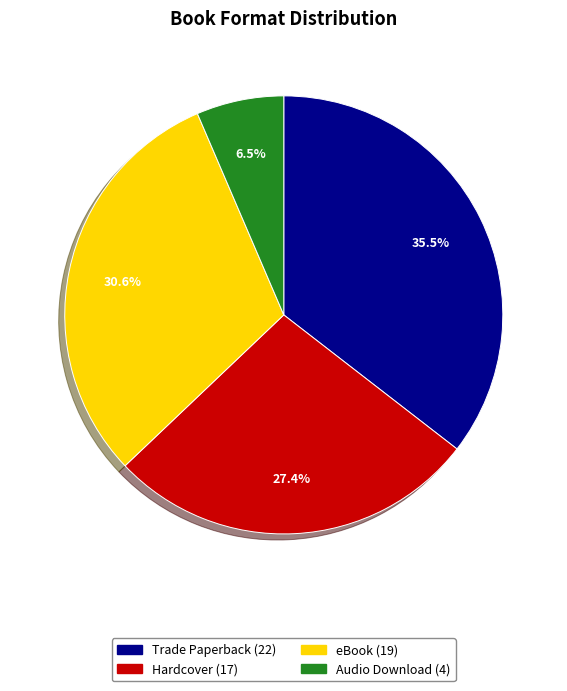

Count the number of slices in the pie.

4